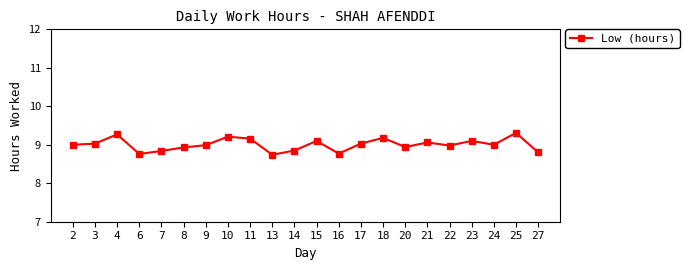

What is the minimum value shown in the chart?

8.7